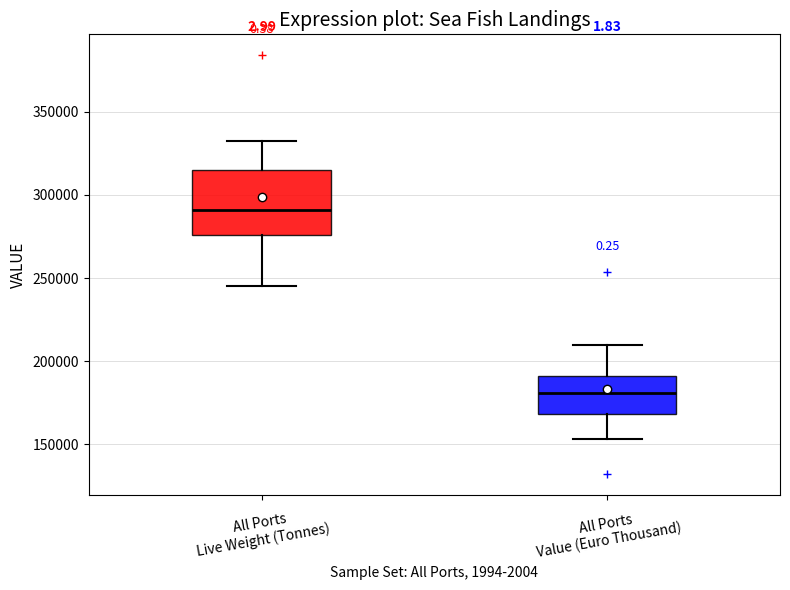

Reading left to right, transcribe this box plot: for each box, give where its median line is, the range the box spans, and where its two whiskers end, as read against the y-axis. The values are not printed on the chart, so give them approximately, as read against the axis.

All Ports Live Weight (Tonnes): median 290000, box 275000 to 315000, whiskers 245000 to 330000
All Ports Value (Euro Thousand): median 180000, box 170000 to 190000, whiskers 155000 to 210000